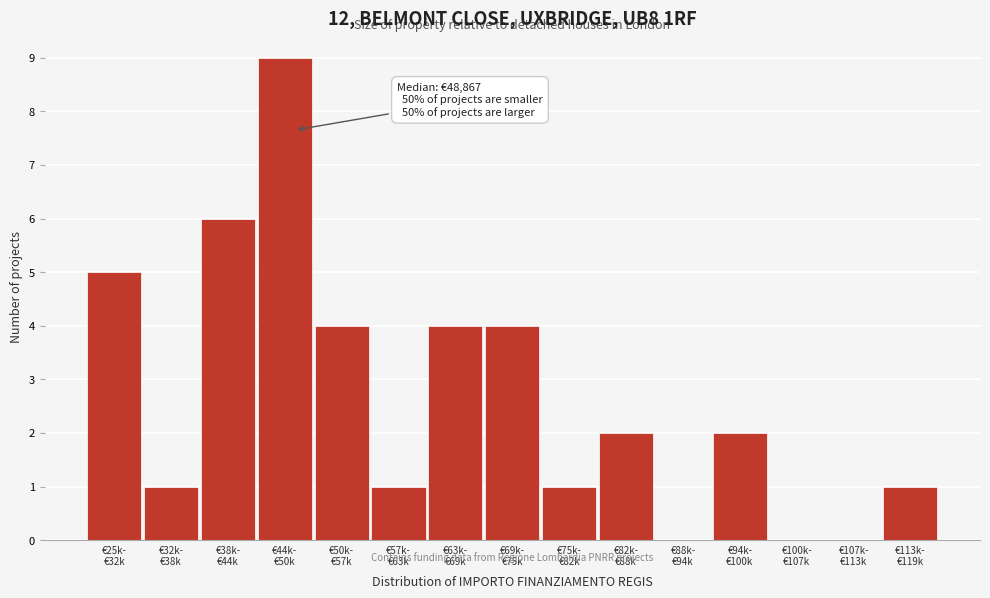

What is the greatest value displayed?

9